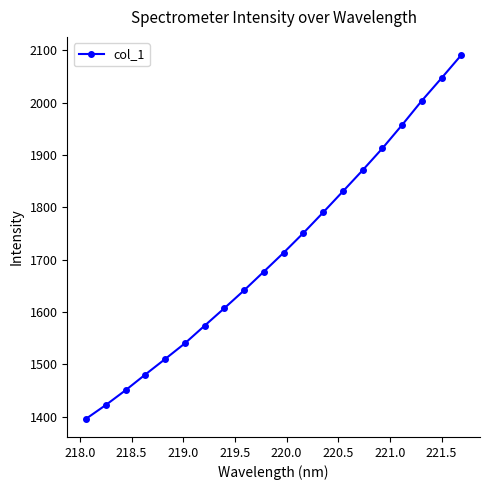

How many lines are shown in the chart?

1